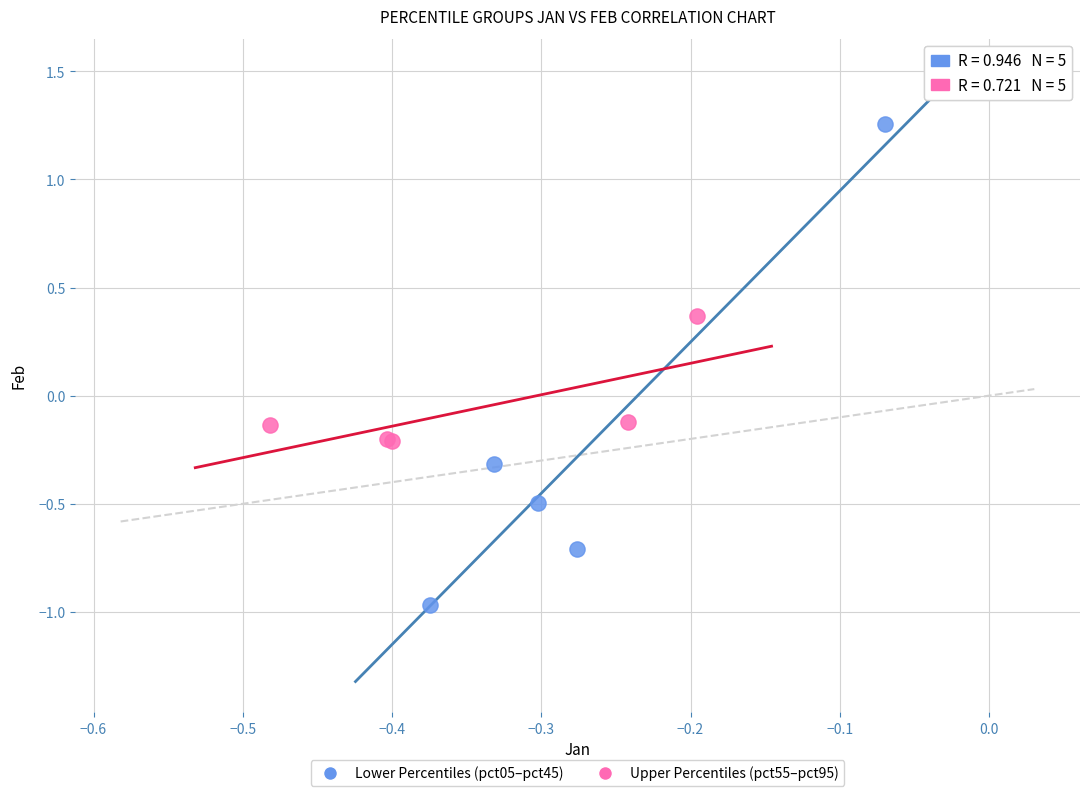

Which series reaches the maximum Y coordinate?

Lower Percentiles (pct05–pct45)